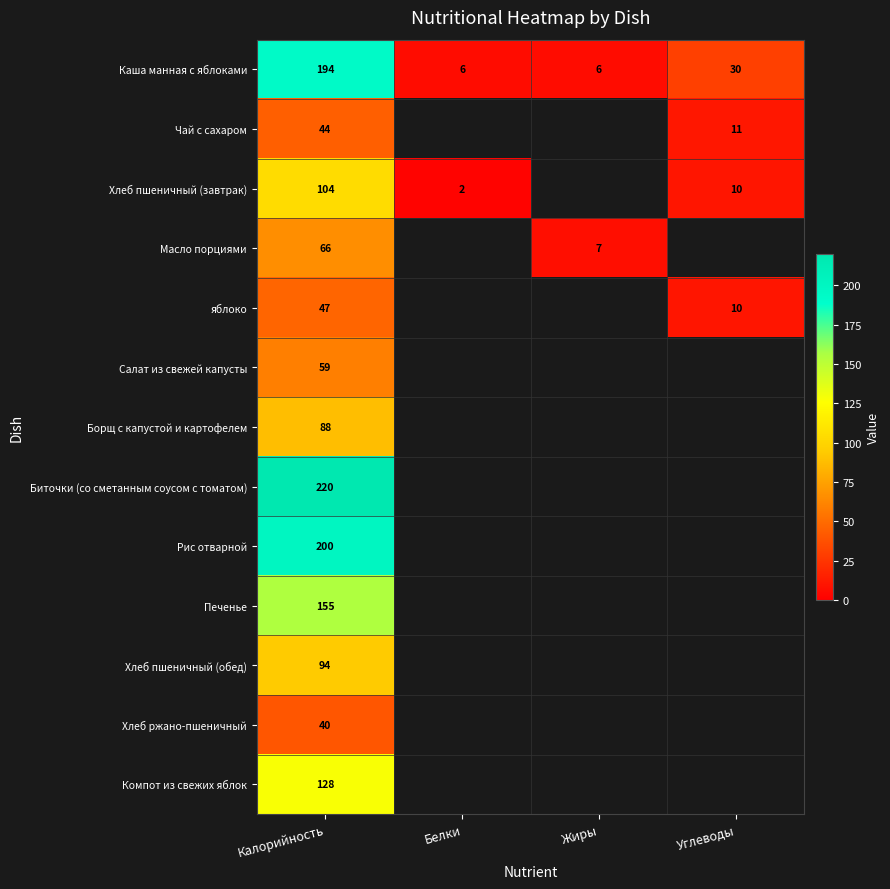

Is it true that Масло порциями equals 66 at Калорийность?

True